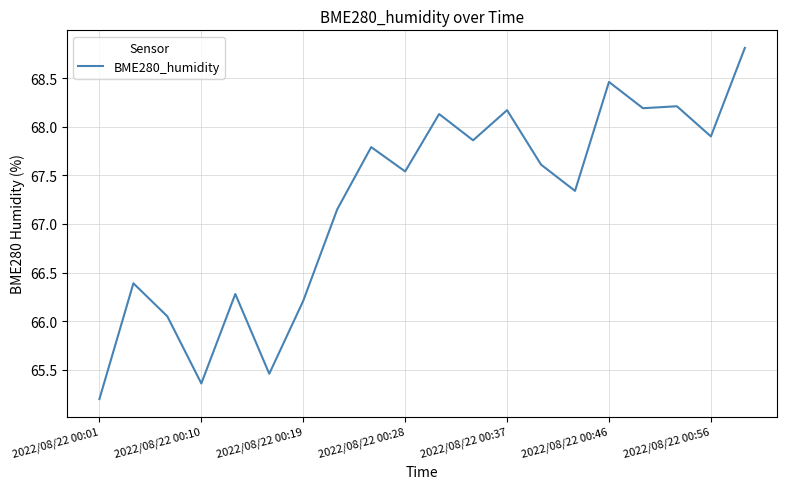

What is the maximum value shown in the chart?

68.8